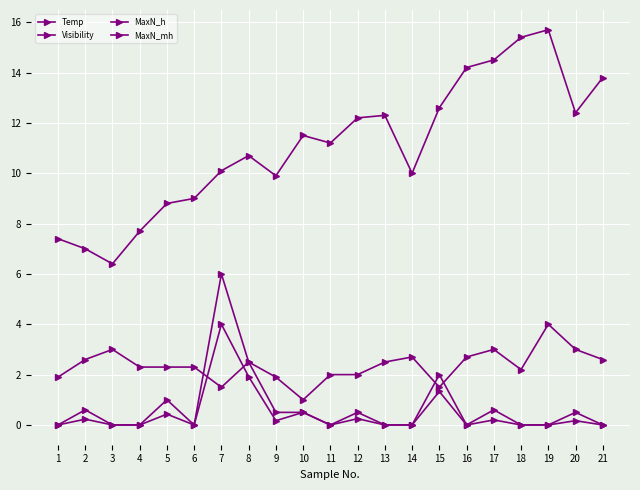

How many lines are shown in the chart?

4